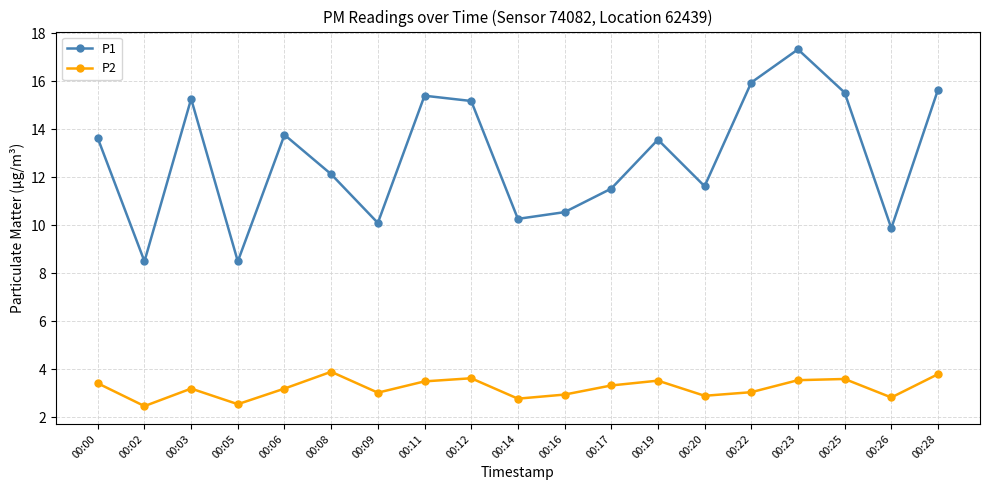

True or false: P2 and P1 cross at least once.

False